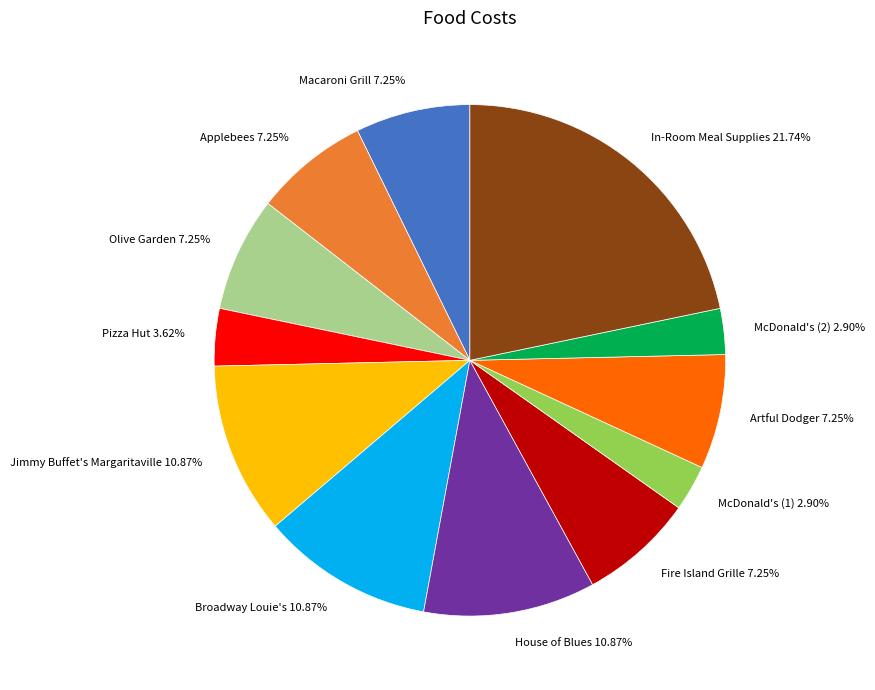

To the nearest percent, what is the combined percentage of House of Blues and Olive Garden?

18%